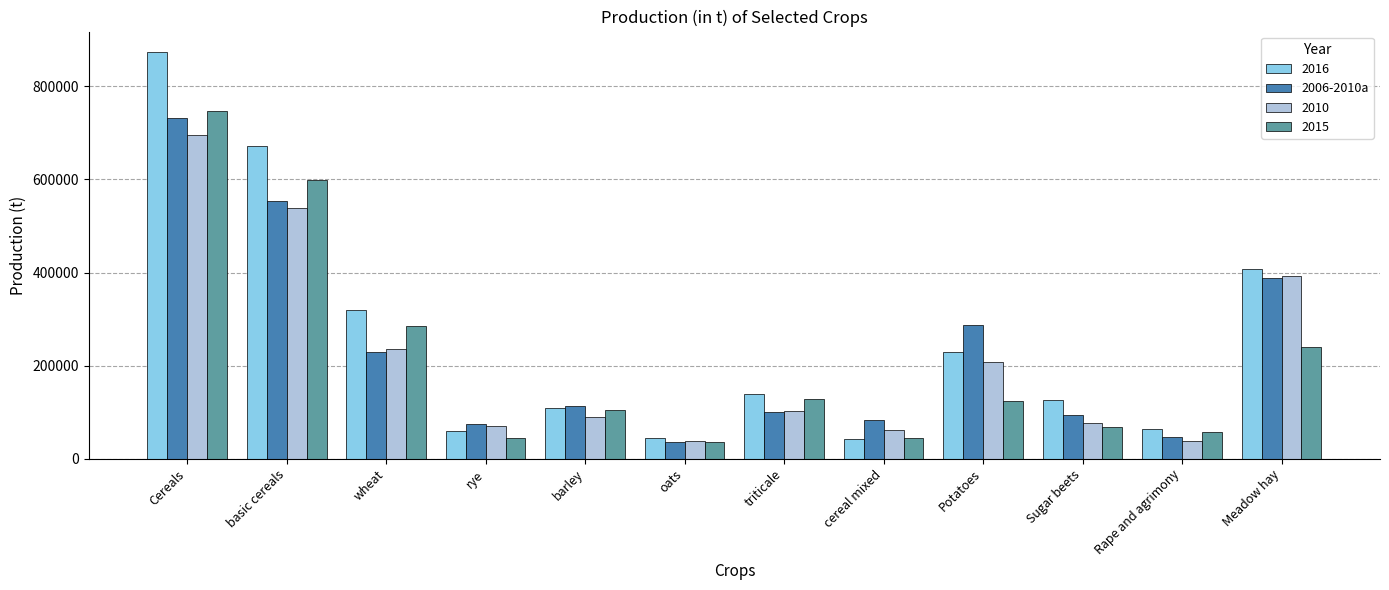

How many distinct data groups are displayed?

4